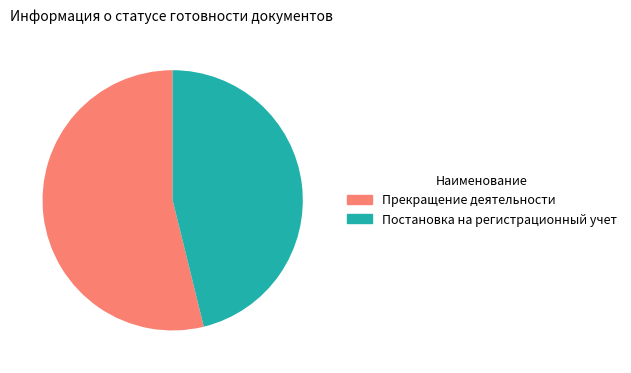

Combined, do Прекращение деятельности and Постановка на регистрационный учет account for over 50%?

Yes